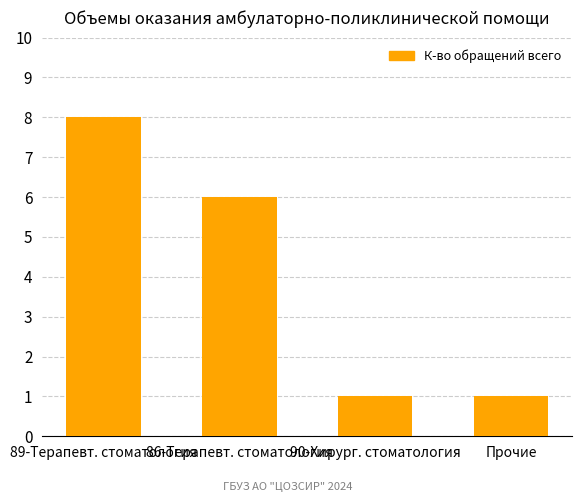

What is the sum of the values at 86-Терапевт. стоматология and Прочие?

7